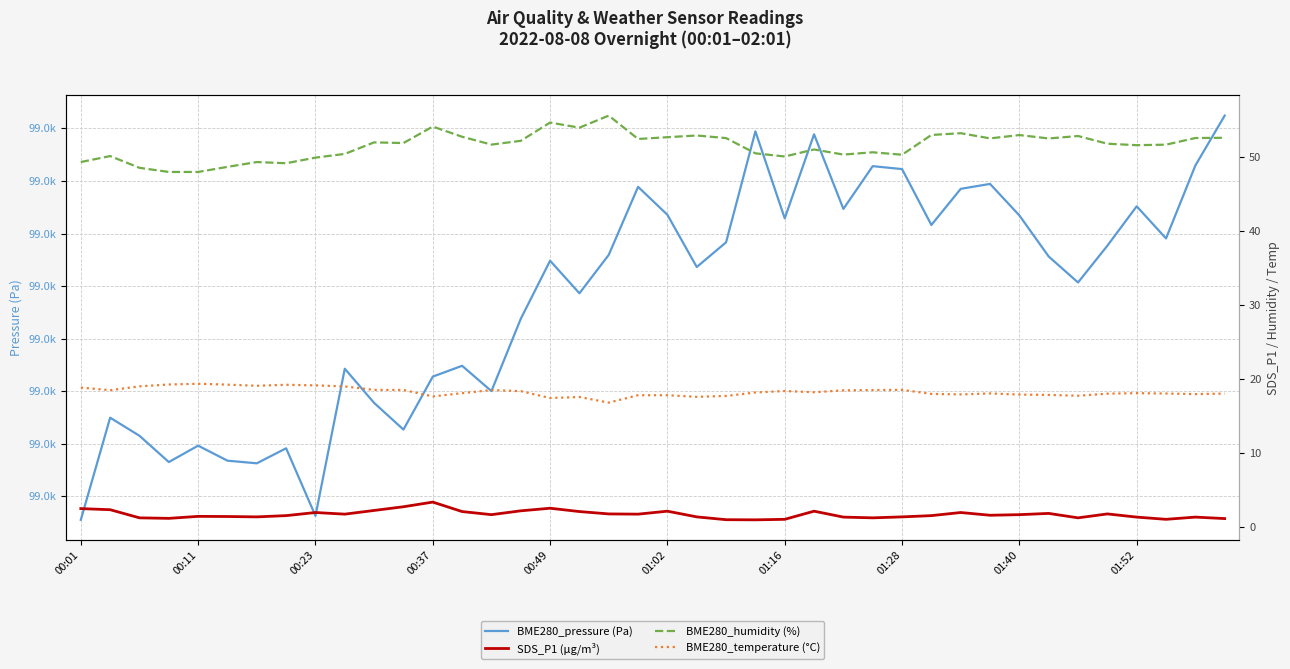

Is it true that BME280_pressure (Pa) equals 66353.3 at 00:23?

False